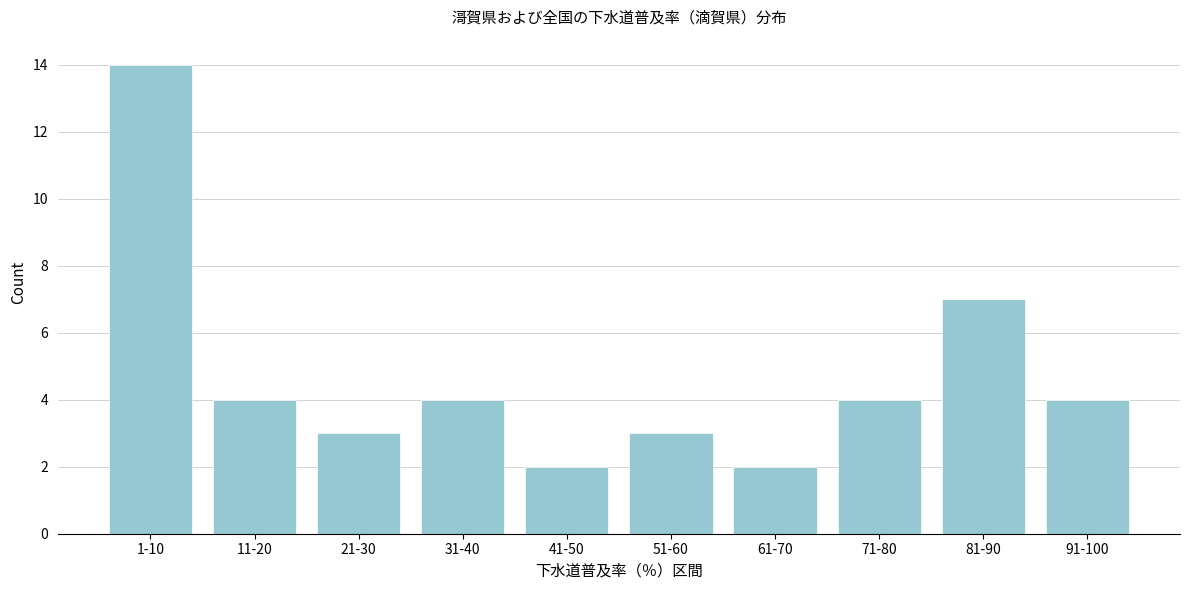

Reading right to left, transcribe all the data shown in this chart.

91-100=4	81-90=7	71-80=4	61-70=2	51-60=3	41-50=2	31-40=4	21-30=3	11-20=4	1-10=14